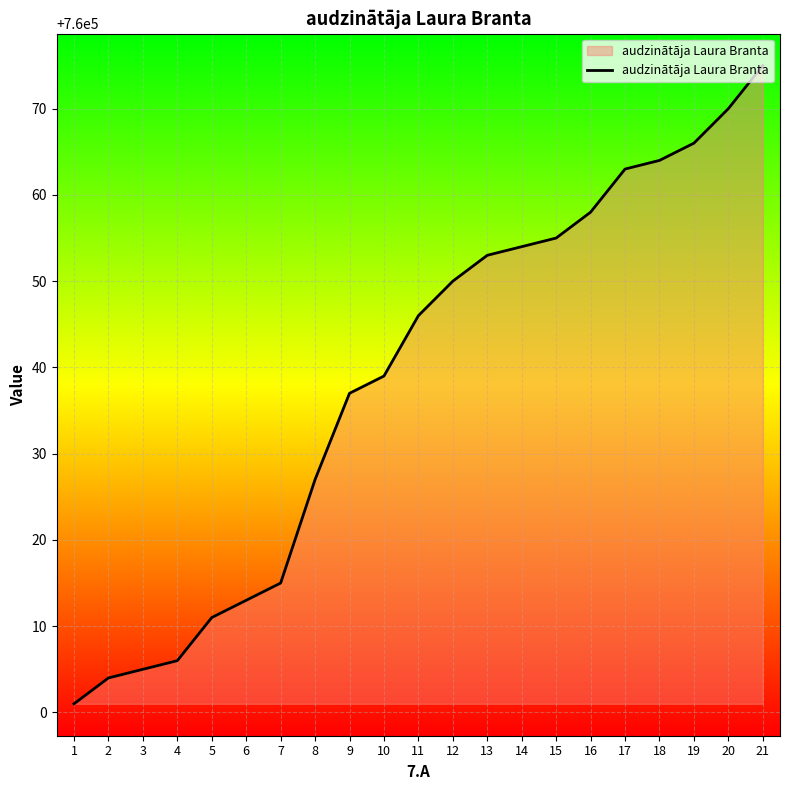

How many lines are shown in the chart?

1